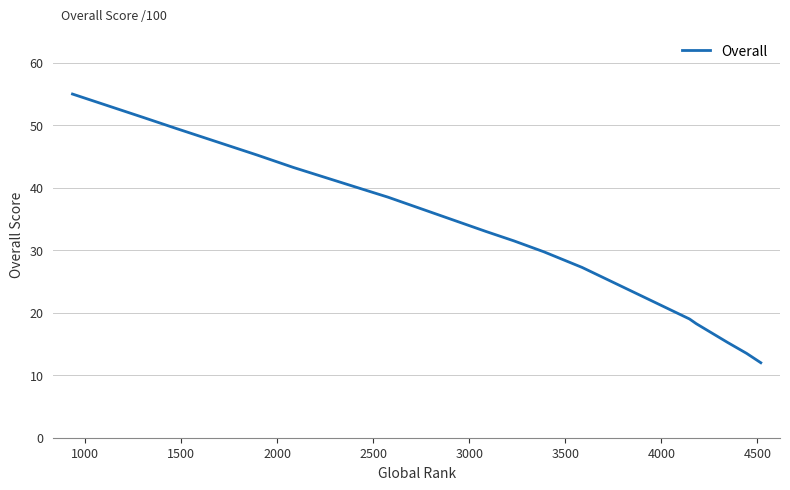

What is the smallest value displayed?

12.0